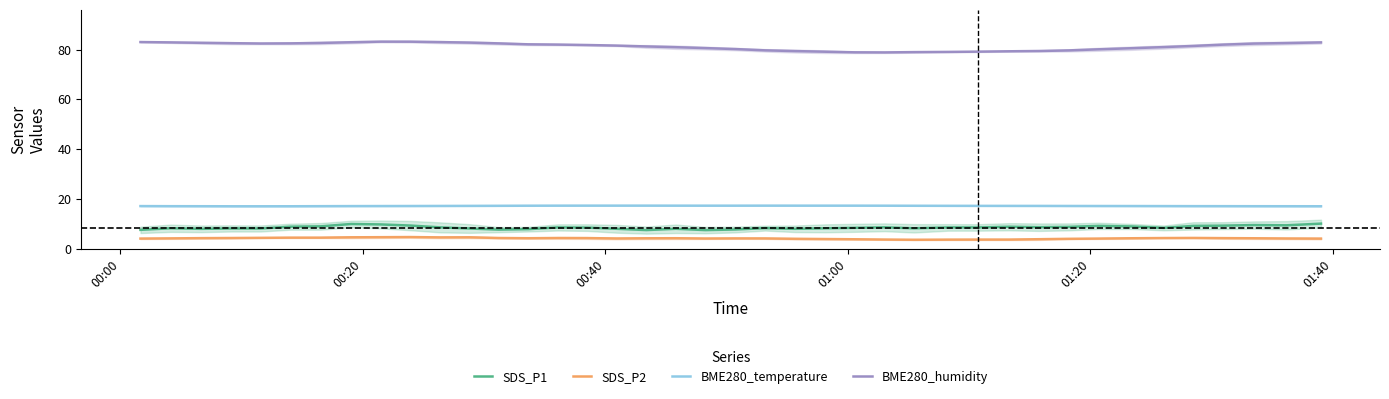

Count the number of categories in the chart.

40